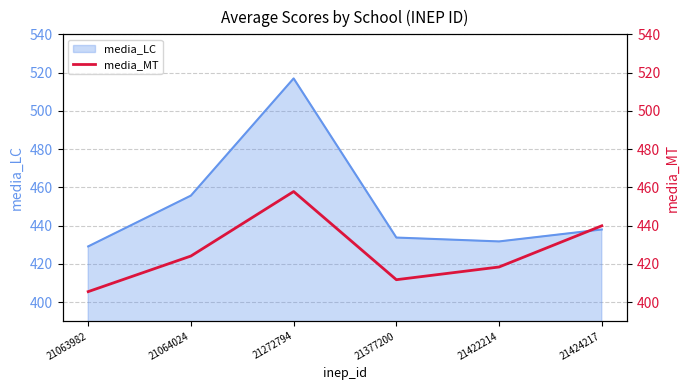

Reading right to left, extract all data points from this chart.

21424217=439.9	21422214=418.3	21377200=411.7	21272794=457.8	21064024=424.1	21063982=405.5